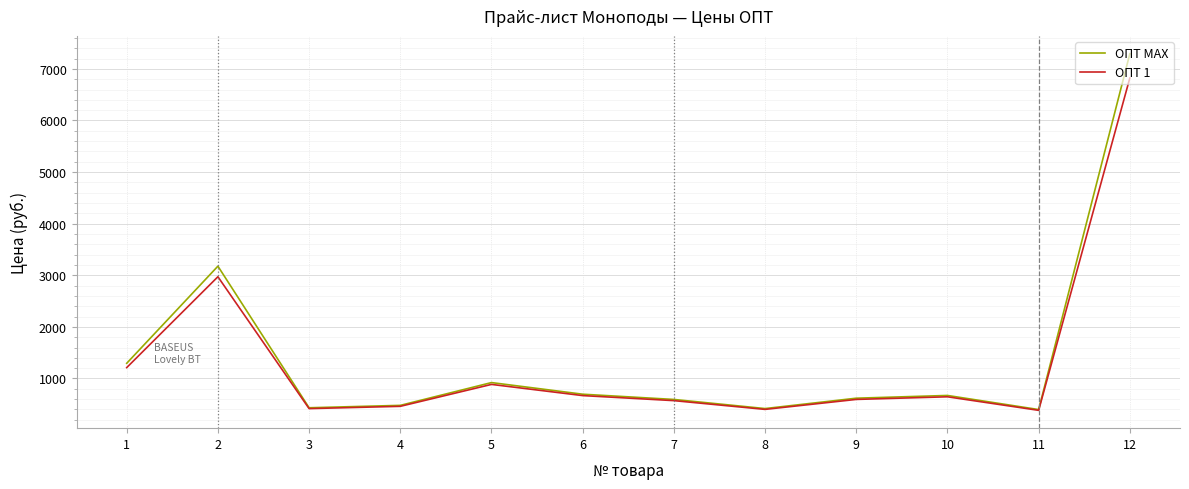

What is the total value across all series at 11?

780.3